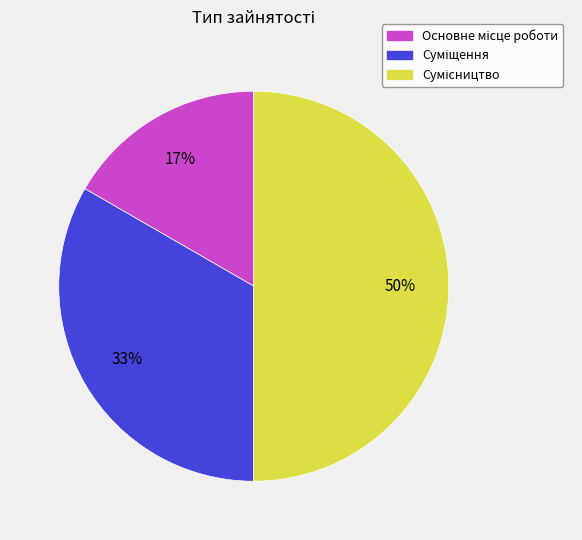

To the nearest percent, what is the difference between the largest and smallest slice percentages?

33%